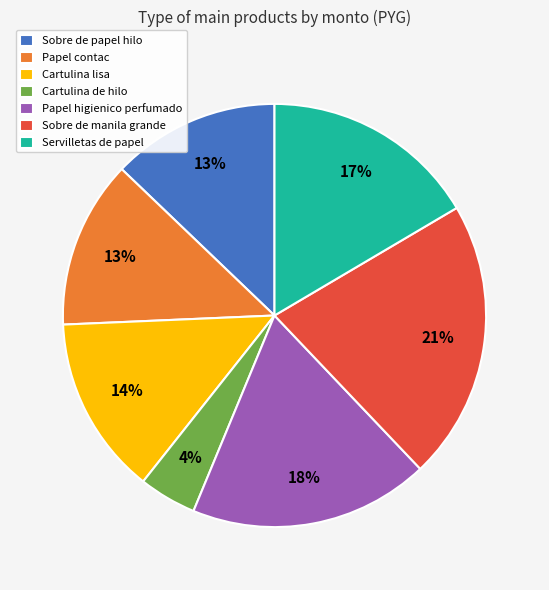

What is the ratio of the value at Cartulina lisa to the value at Servilletas de papel?

0.8